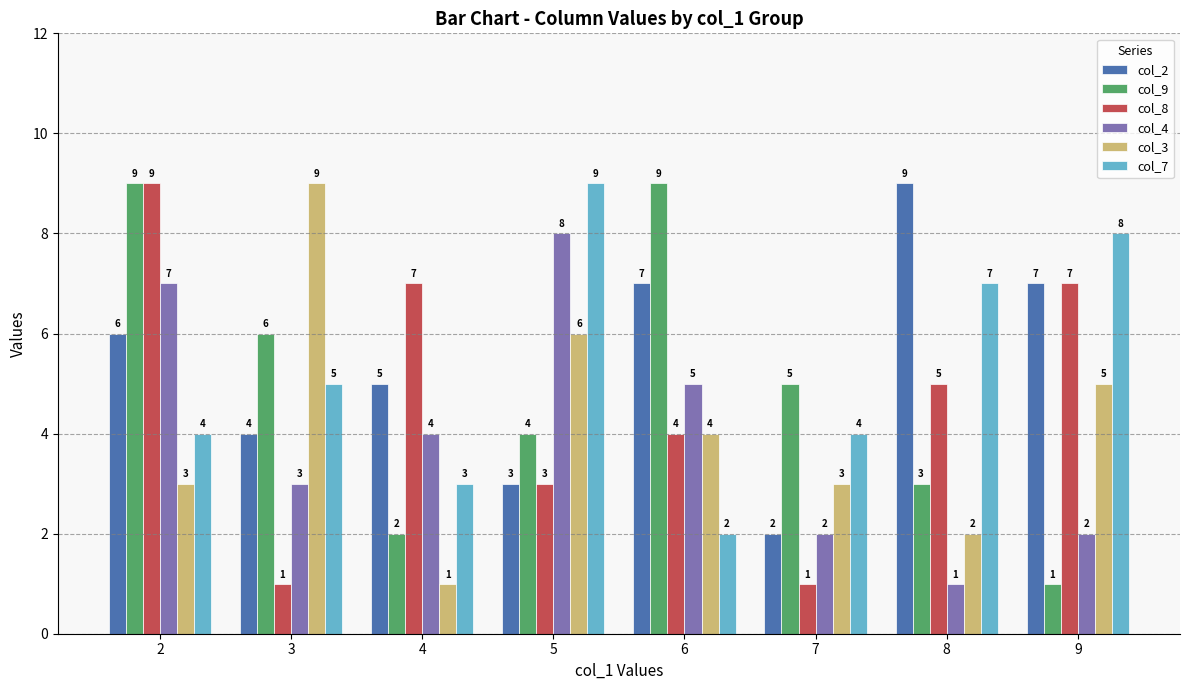

The value of col_3 at 2 is 2. True or false?

False